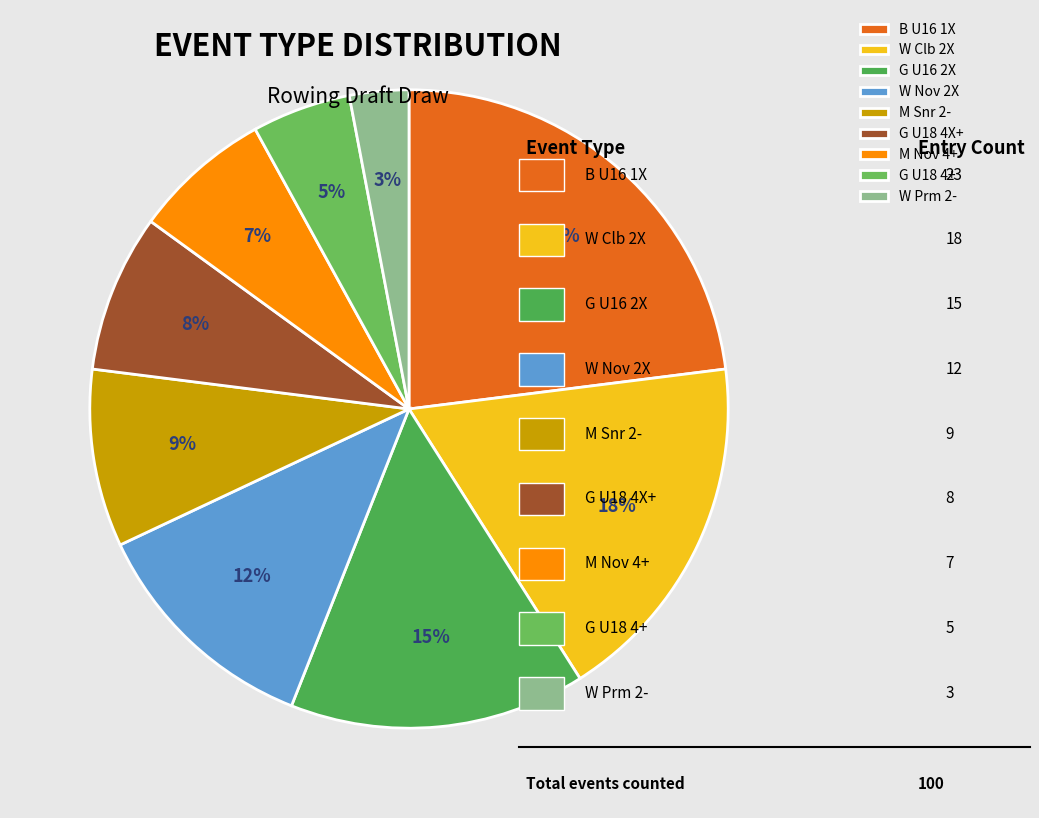

Does any single category account for the majority?

No